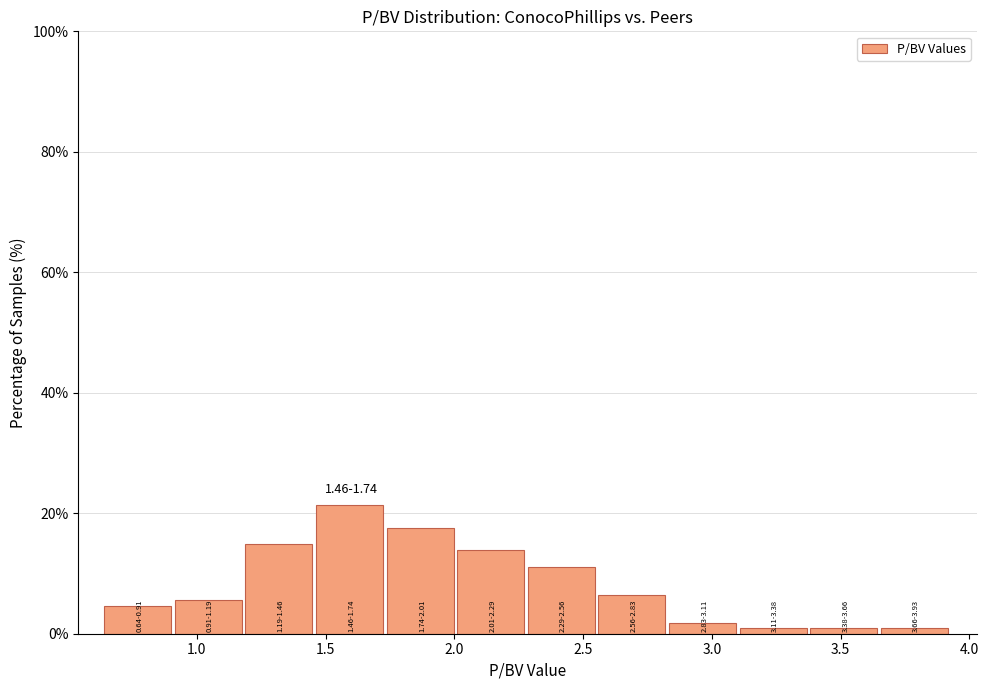

Which range on the x-axis has the tallest bar?

1.45 to 1.75